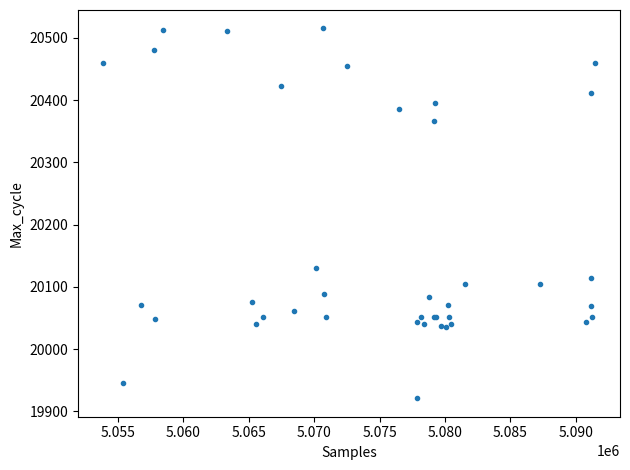

What Y value in the scatter plot is closest to 20218?

20131